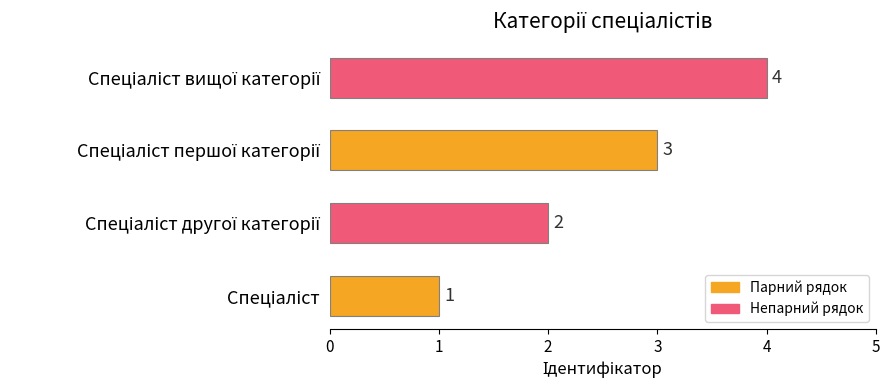

Count the values in the range 2 to 4.

3